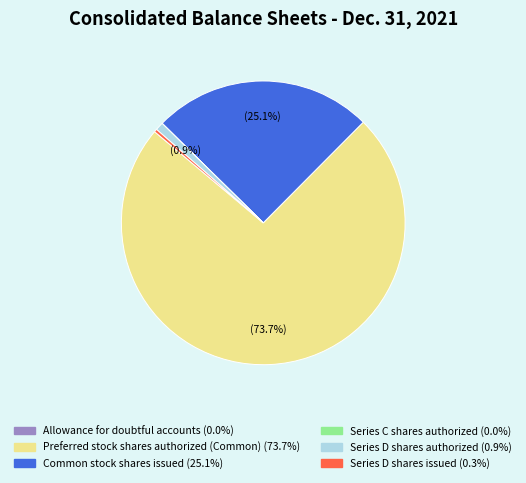

True or false: Preferred stock shares authorized (Common) accounts for 68% of the total.

False